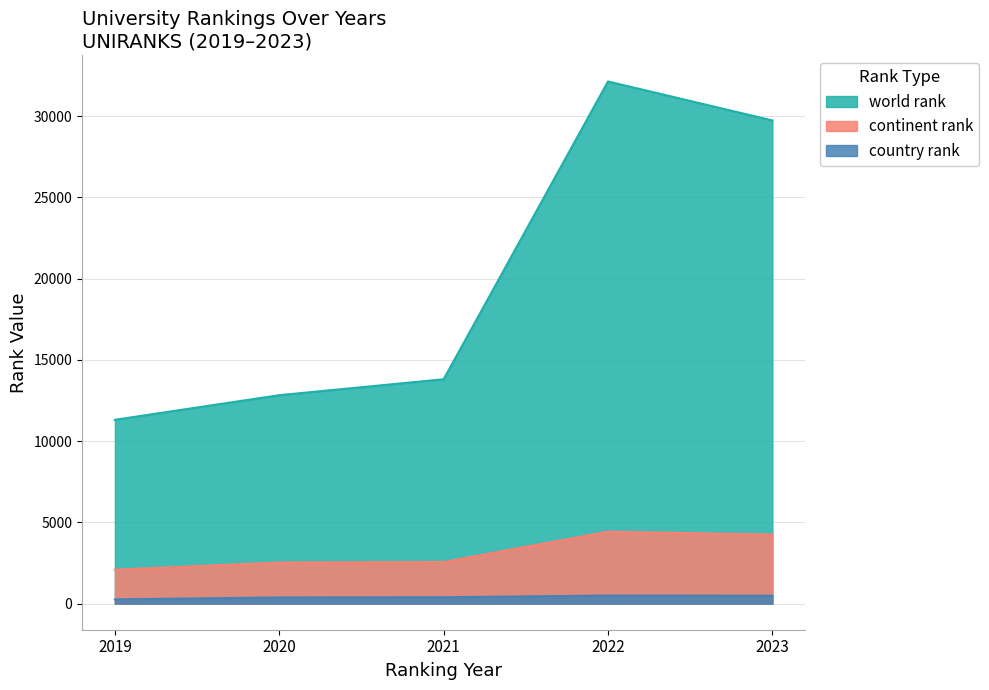

The continent rank series shows 4251 at 2023. True or false?

True